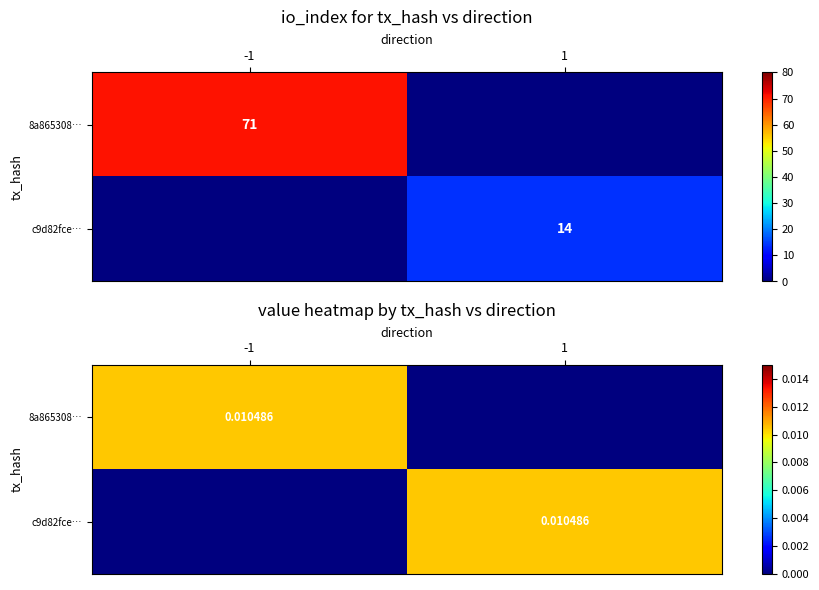

Which series has the widest spread of values?

8a865308…